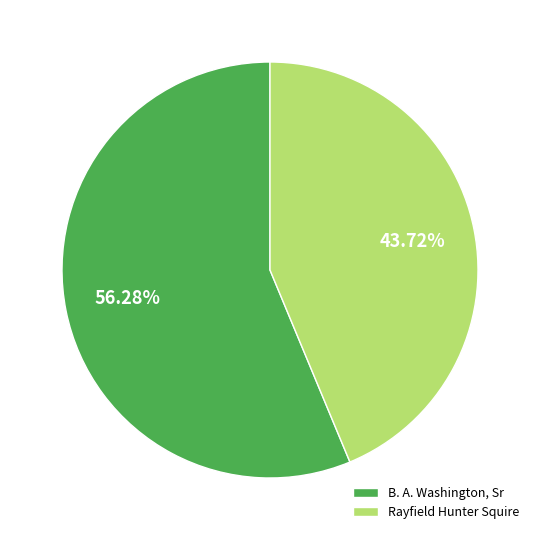

What is the largest slice in the pie chart?

B. A. Washington, Sr